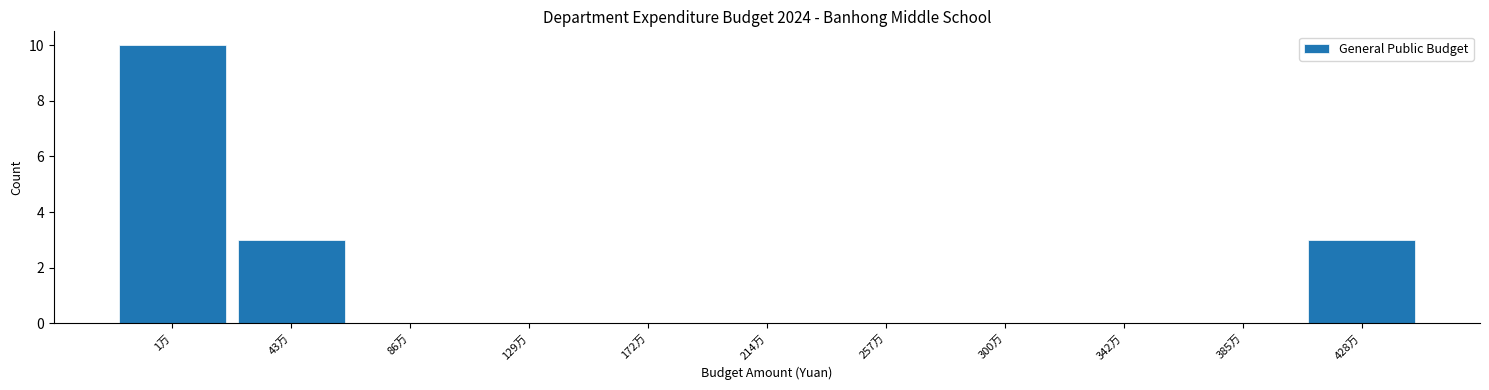

Reading left to right, list all the values displayed in this chart.

1万=10	43万=3	86万=0	129万=0	172万=0	214万=0	257万=0	300万=0	342万=0	385万=0	428万=3